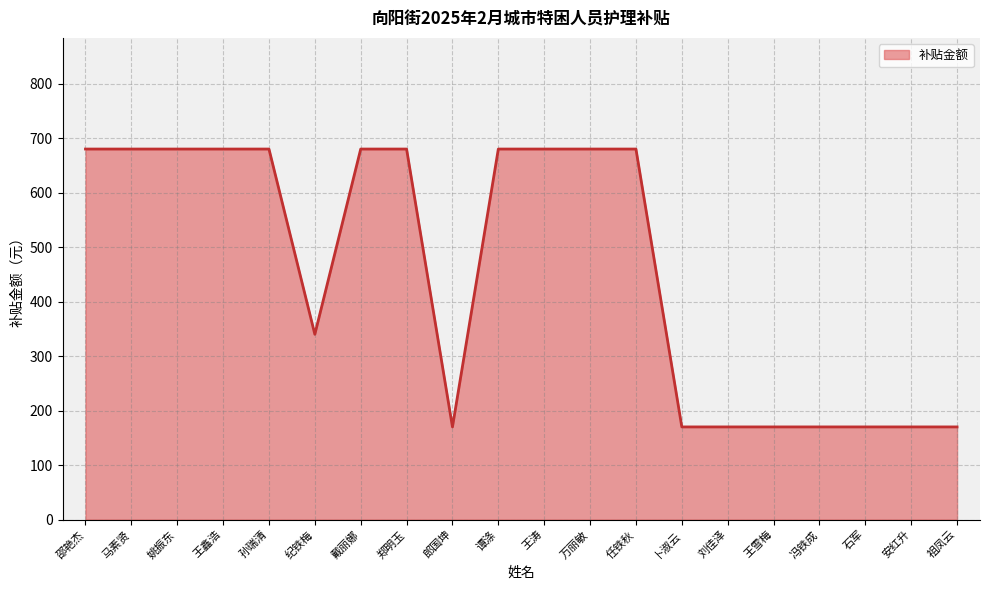

At which label is the value closest to 425?

纪铁梅